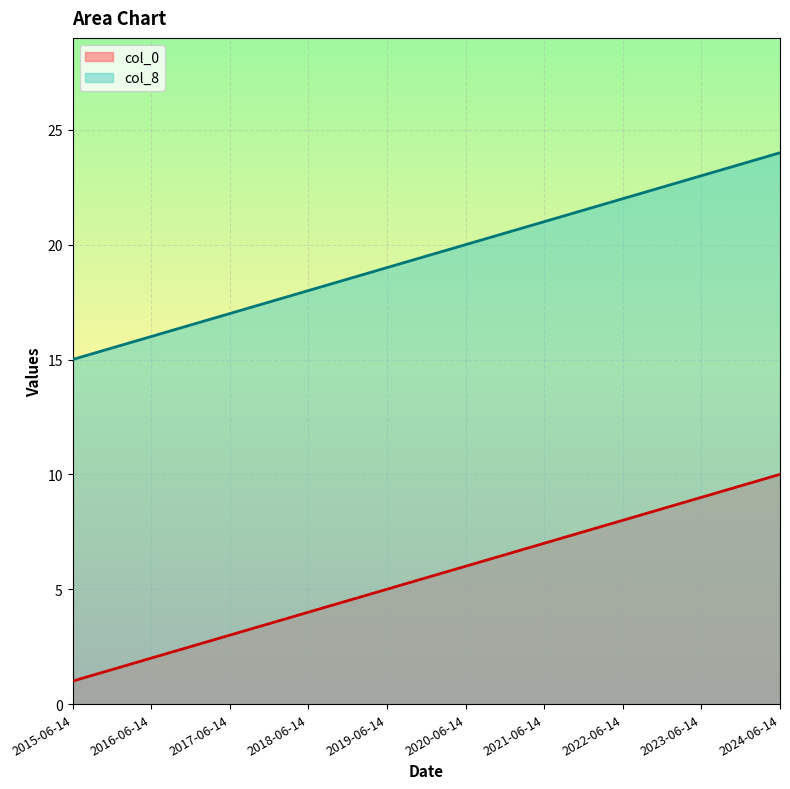

What is the sum of the col_8 values at 2017-06-14 and 2022-06-14?

39